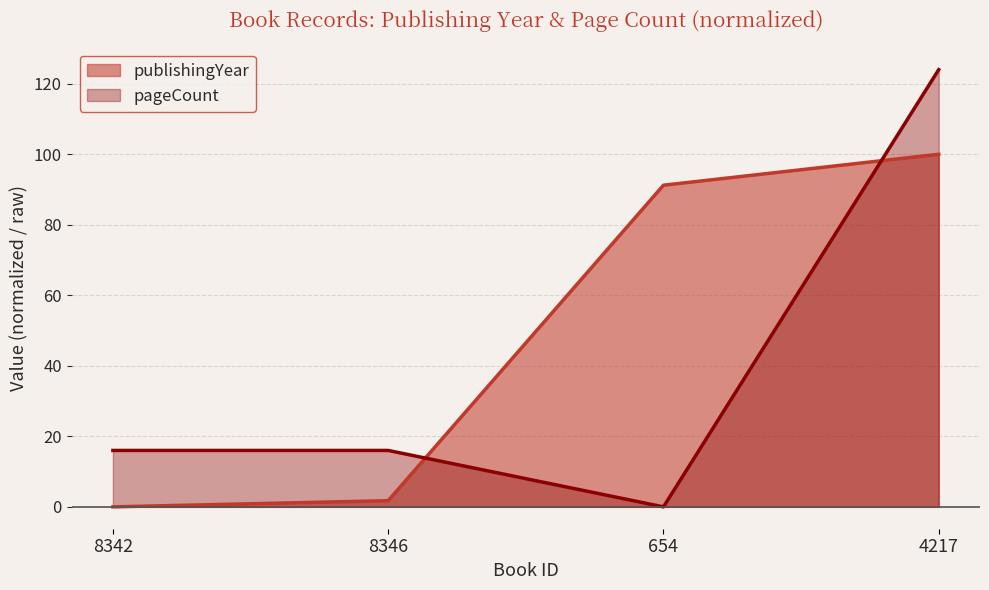

List the labels in order of publishingYear value, smallest first.

8342, 8346, 654, 4217